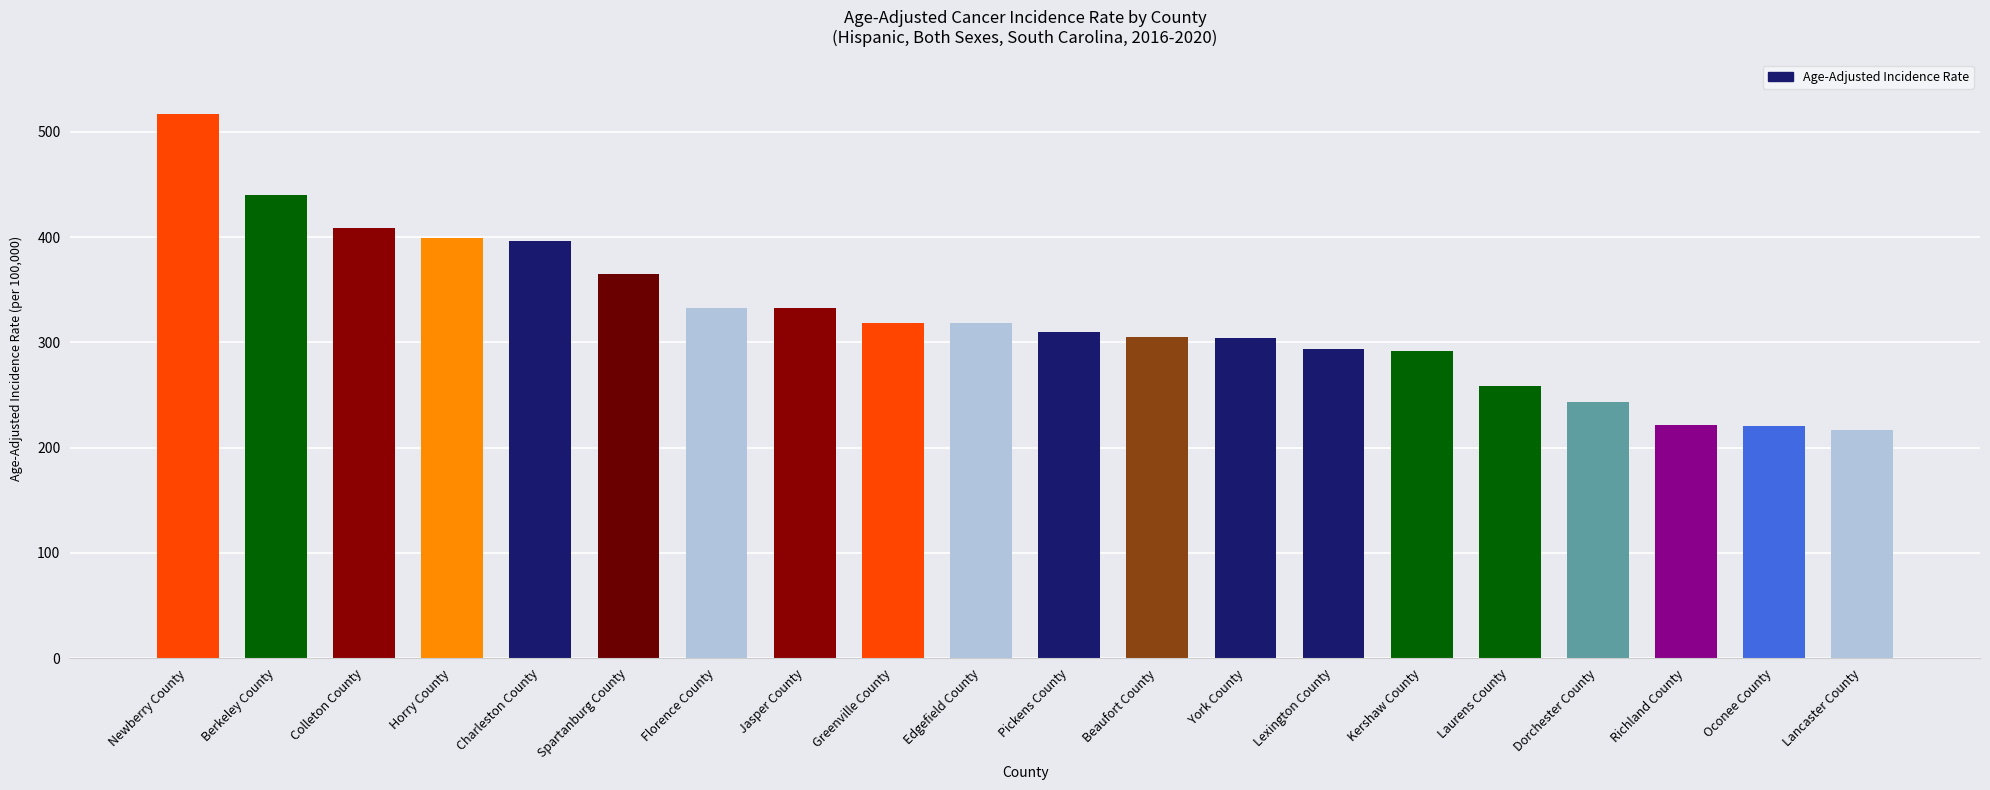

Approximately how many times larger is the value at Oconee County compared to Pickens County?

0.7